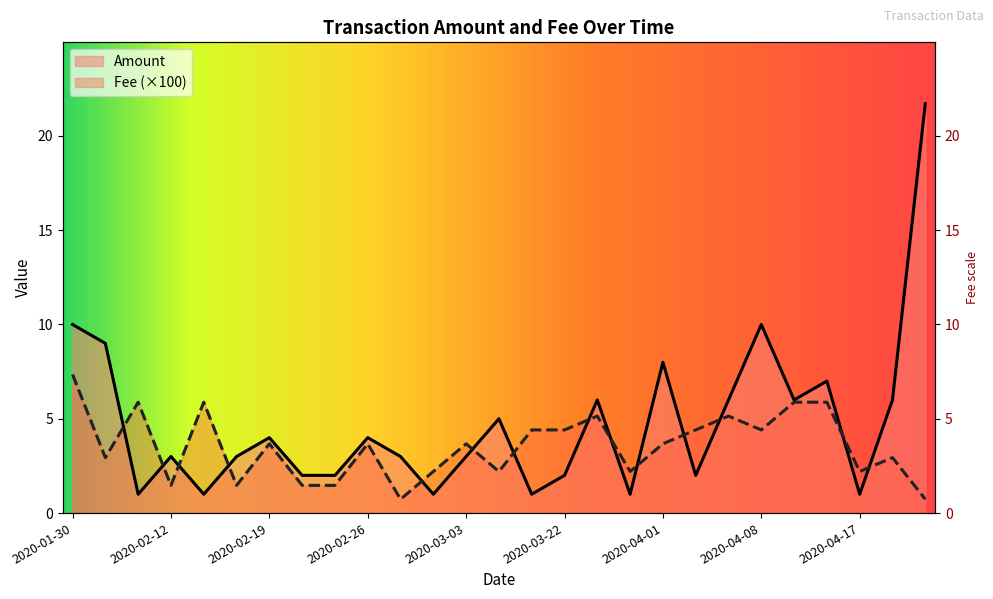

Between 2020-02-26 and 2020-04-08, which series saw the biggest shift?

Amount